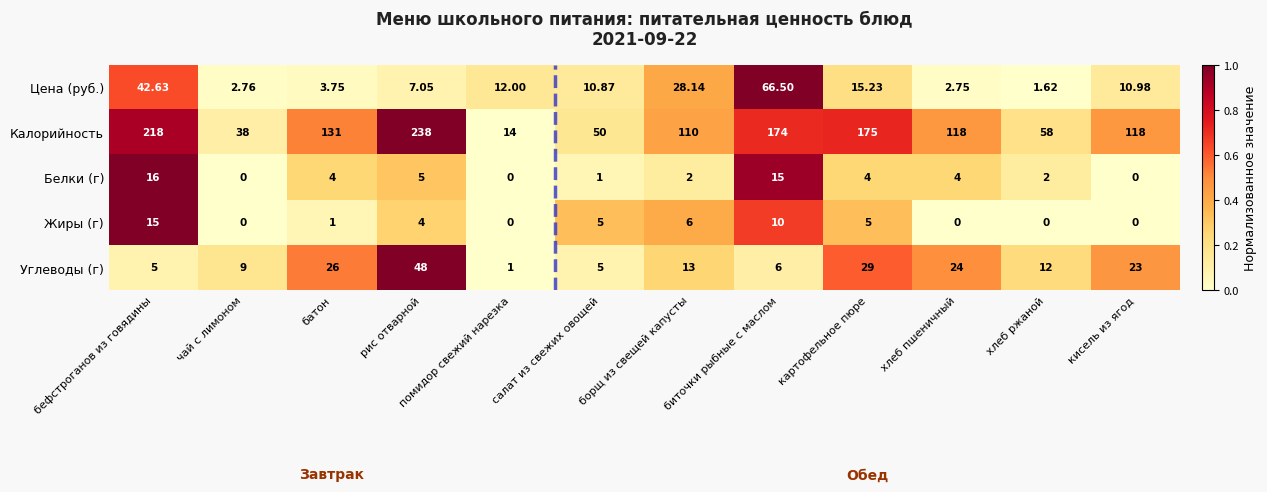

Which series changed the most between рис отварной and кисель из ягод?

Калорийность